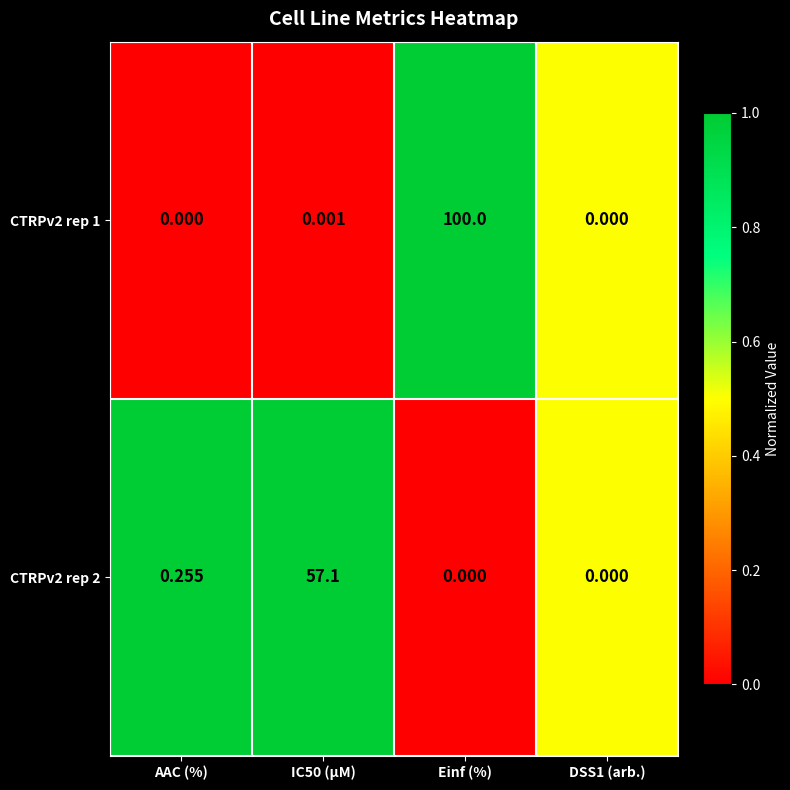

At which category is the sum across all series the highest?

Einf (%)